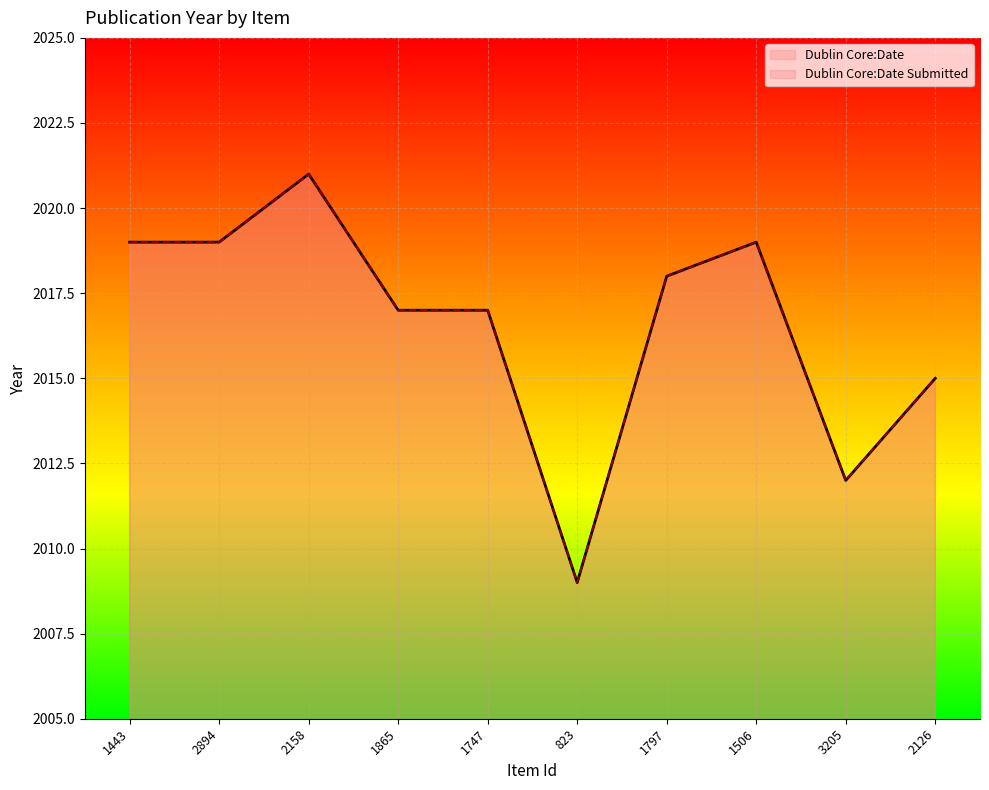

At 3205, list the series in order from smallest to largest.

Dublin Core:Date, Dublin Core:Date Submitted